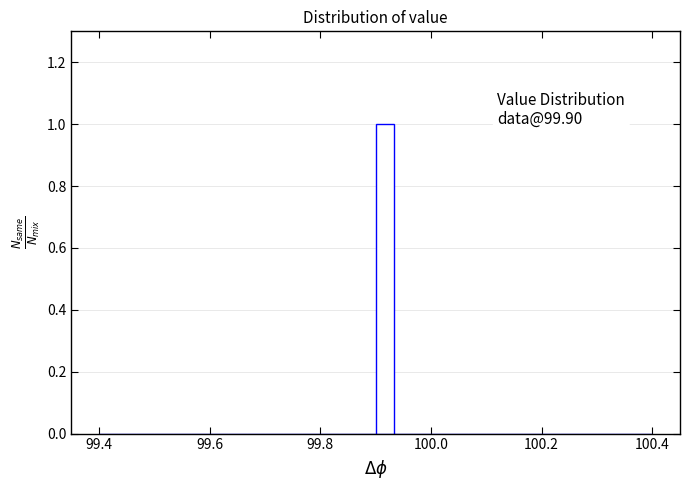

Around what value on the x-axis is the tallest bar? Give the approximate position of its centre, as read against the axis.

99.92